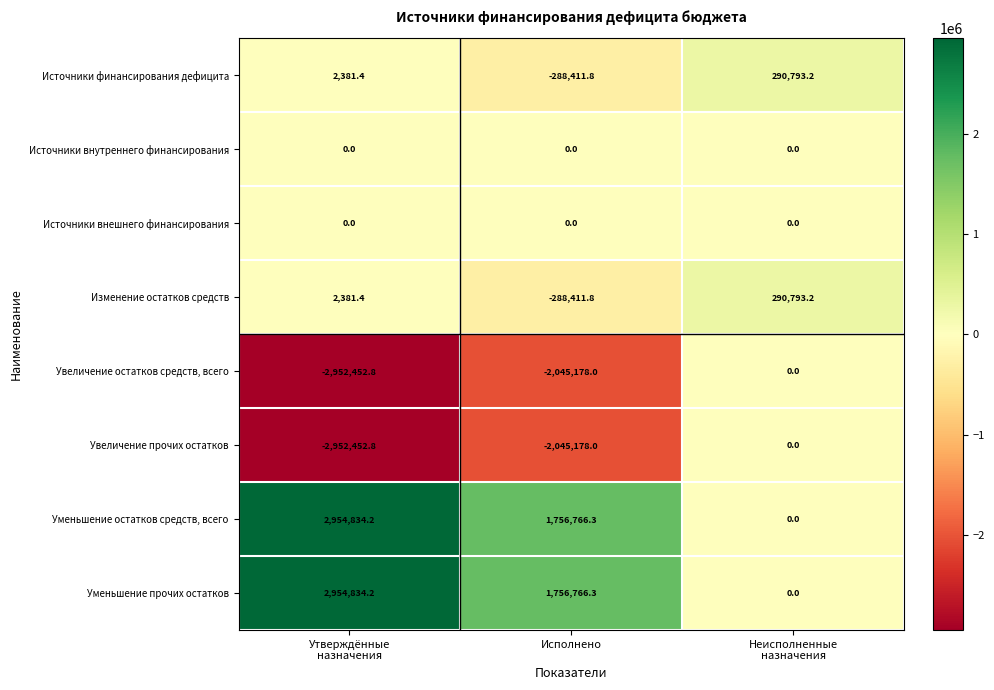

Where is Увеличение прочих остатков nearest to the value -1476226?

Исполнено